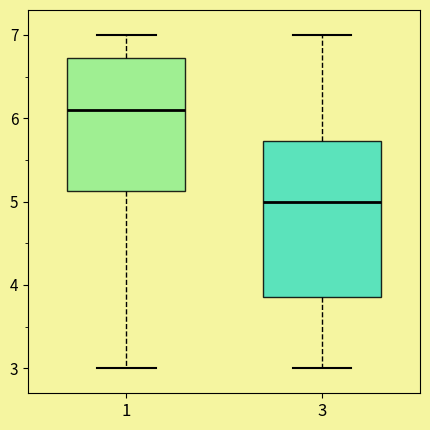

Reading left to right, read every box against the y-axis: the position of its median line, the range the box covers, and the ends of its whiskers. The values are not printed on the chart, so give them approximately, as read against the axis.

1: median 6.1, box 5.1 to 6.7, whiskers 3.0 to 7.0
3: median 5.0, box 3.9 to 5.7, whiskers 3.0 to 7.0